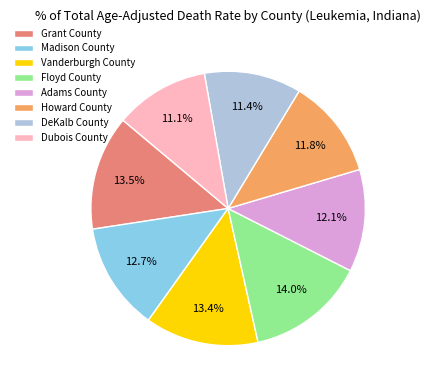

Which has a higher value, Madison County or Floyd County?

Floyd County